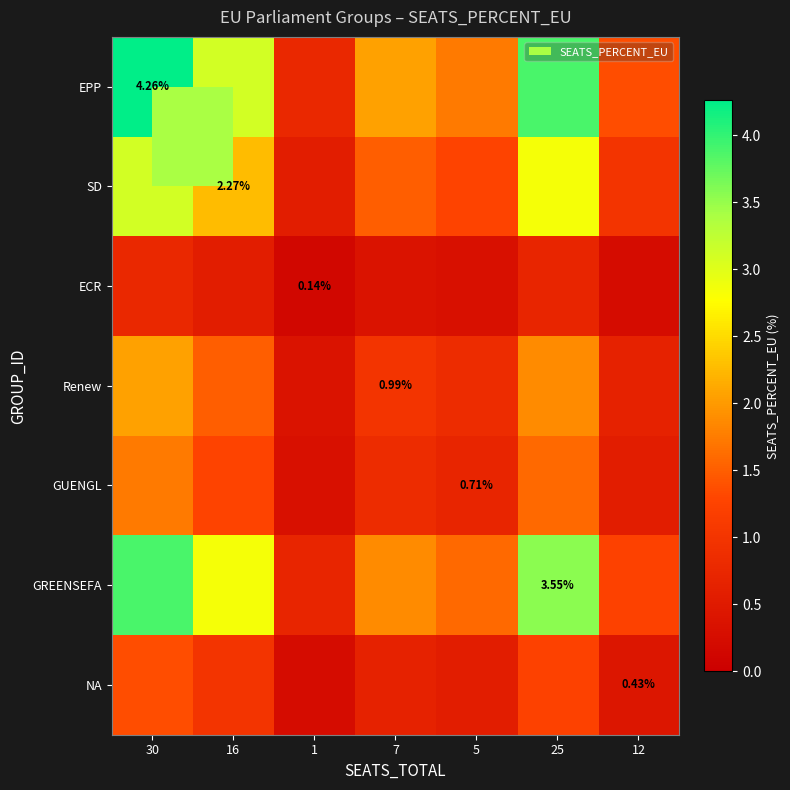

True or false: SD has a value of 0.7 at 12.

False